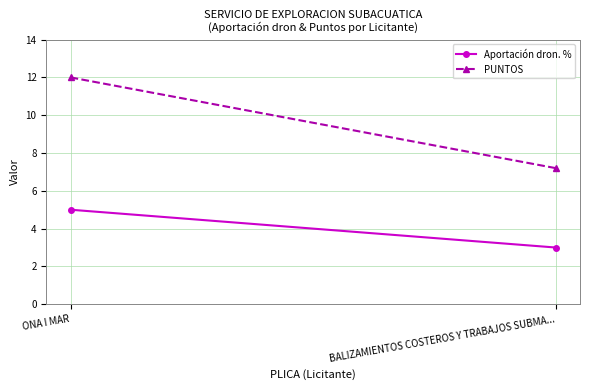

How many data points in Aportación dron. % are less than 5?

1